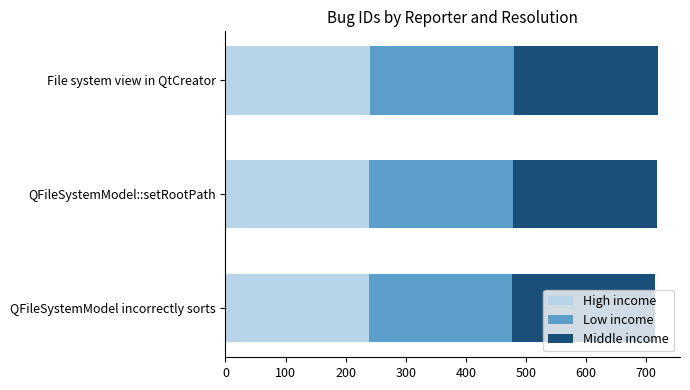

Is it true that High income equals 239 at QFileSystemModel::setRootPath?

True